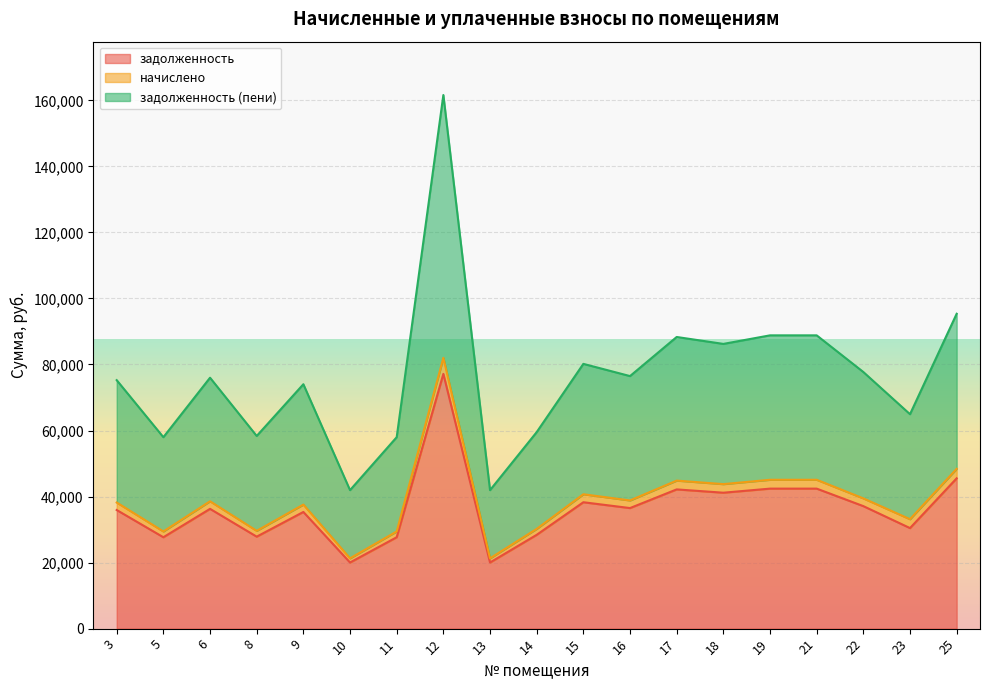

What is the difference between the задолженность (пени) values at 21 and 8?

30472.9